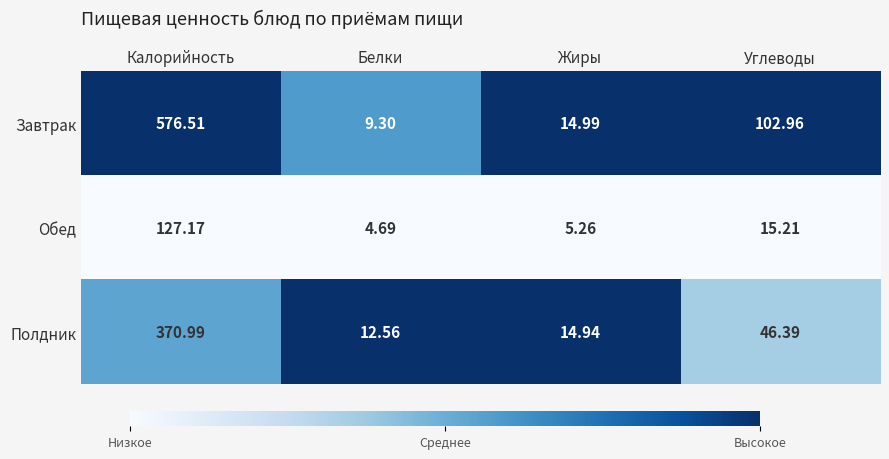

Where is Обед nearest to the value 65?

Углеводы